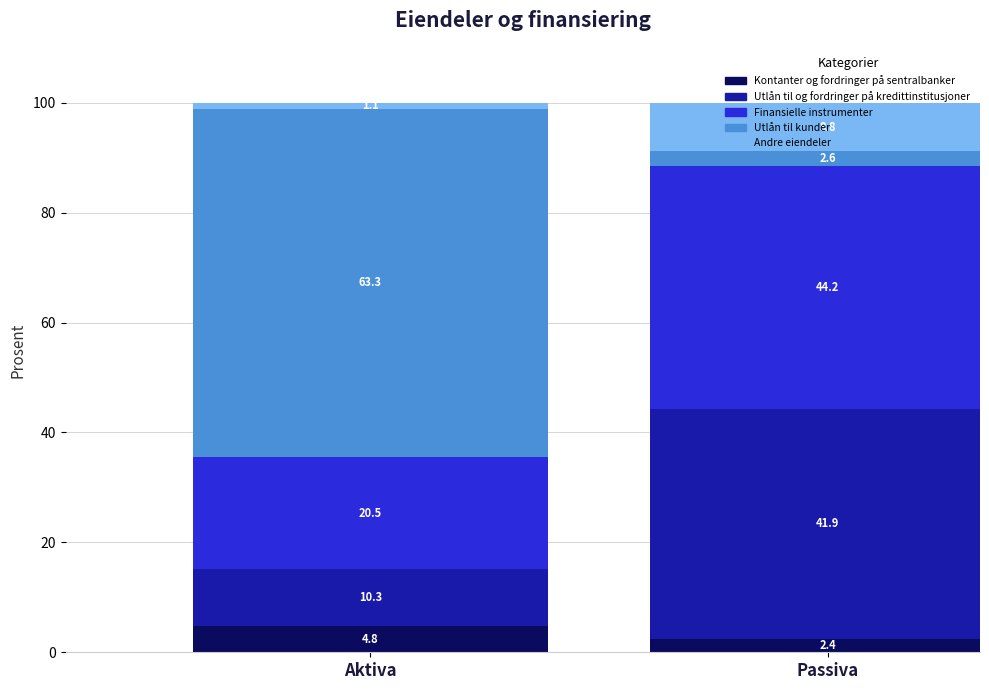

What is the difference between the highest and lowest values at Utlån til
kunder?

60.7